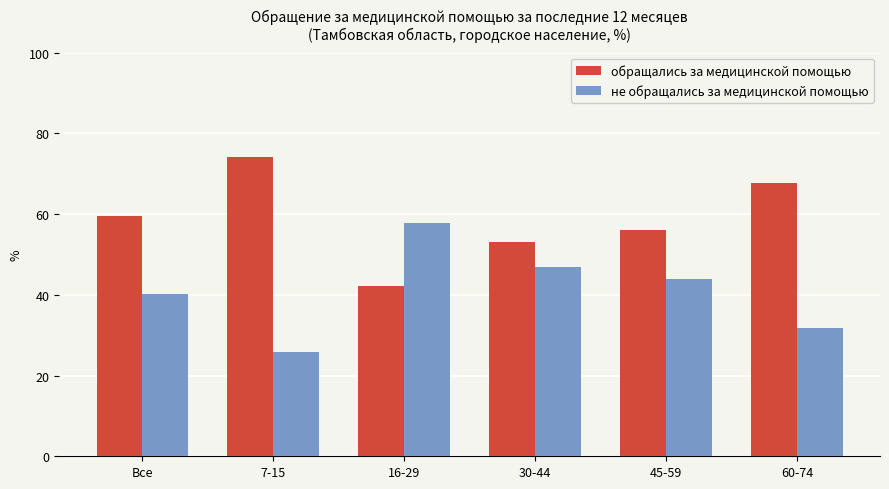

How many data points in обращались за медицинской помощью are less than 59?

3